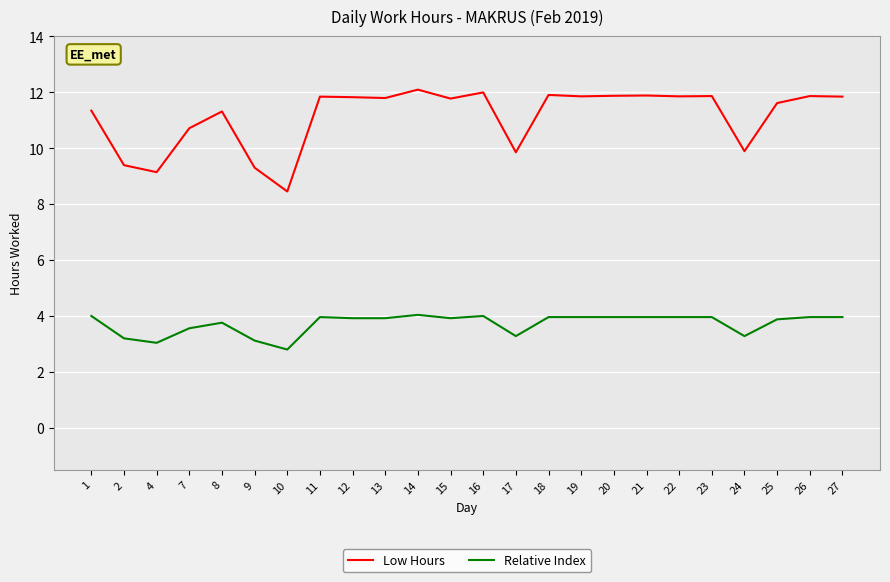

Is it true that Relative Index equals 5.2 at 9?

False